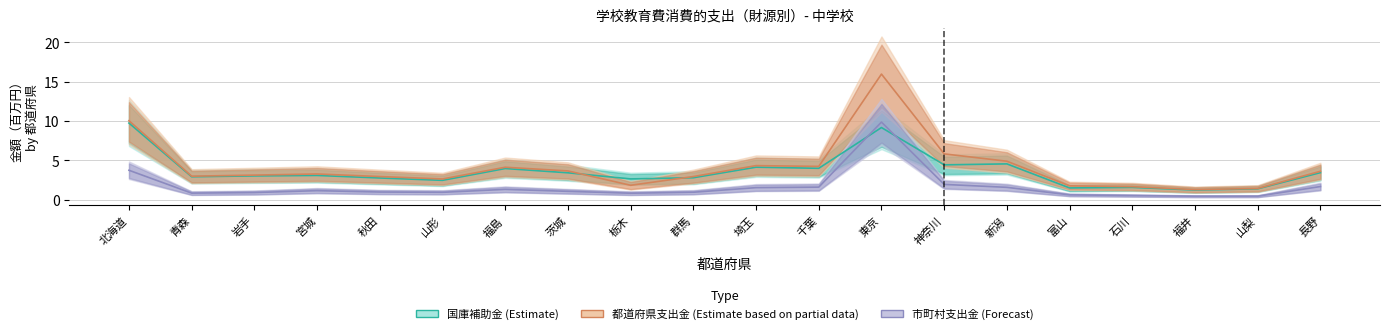

What is the average value of the 国庫補助金 (Estimate) series?

3.6